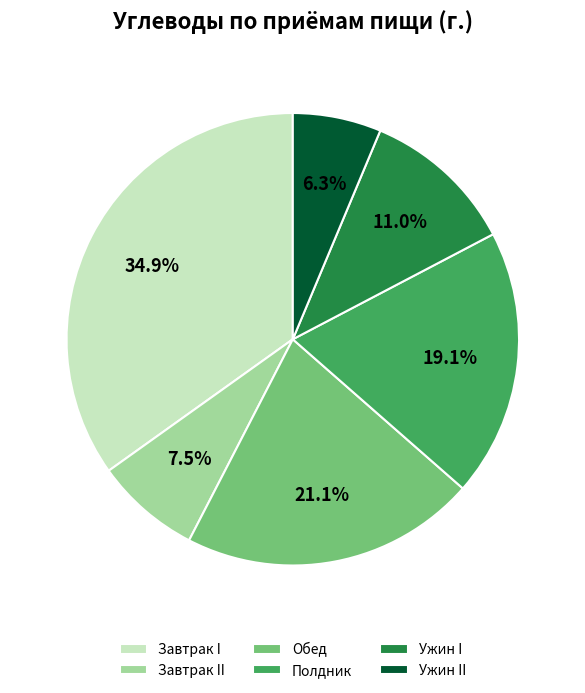

Rank the categories by value from highest to lowest.

Завтрак I, Обед, Полдник, Ужин I, Завтрак II, Ужин II